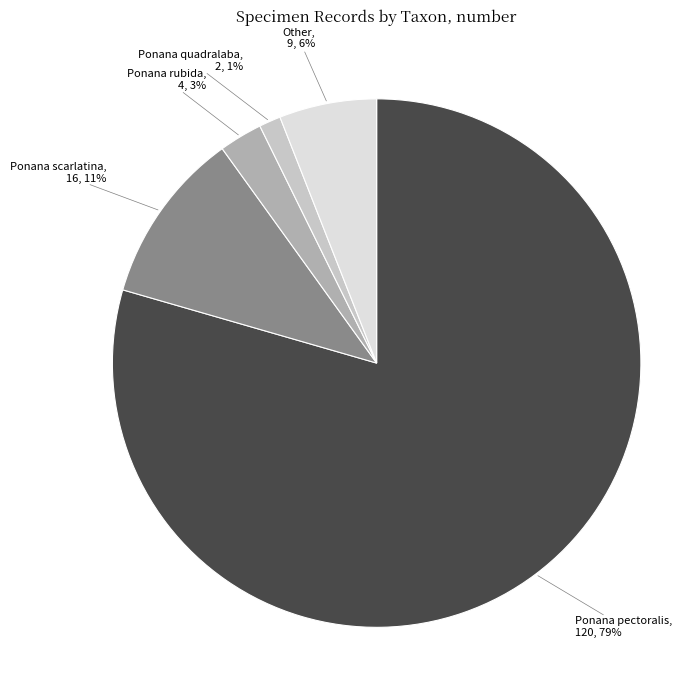

Does Ponana pectoralis represent more than half of the total?

Yes